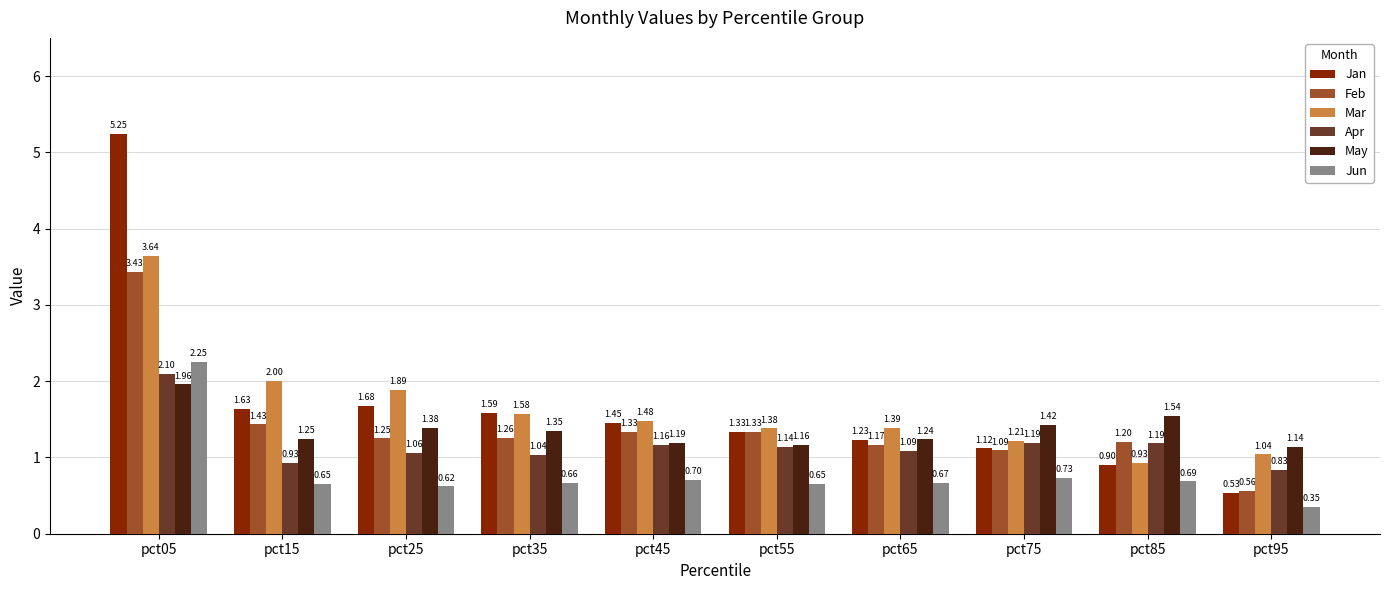

How many values in the Feb series are below 1?

1